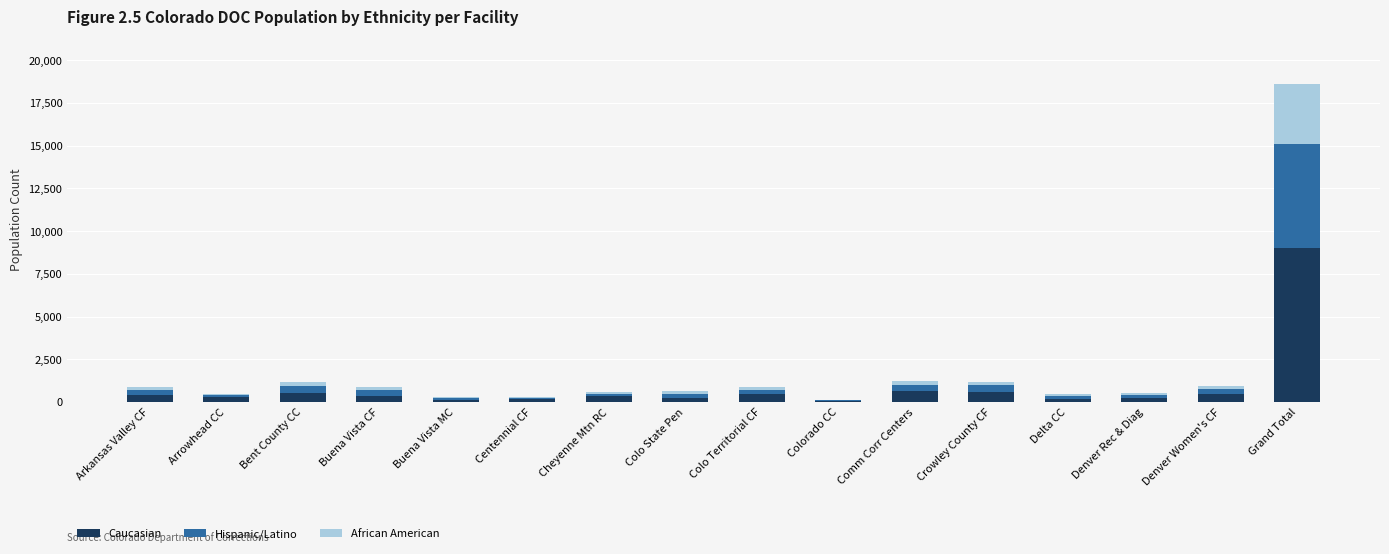

At which category is the sum across all series the highest?

Grand Total